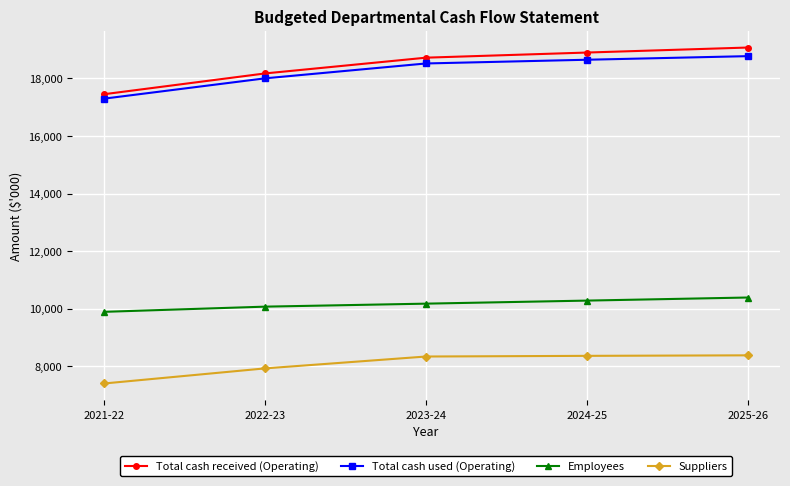

What is the lowest value of the Suppliers series?

7404.0